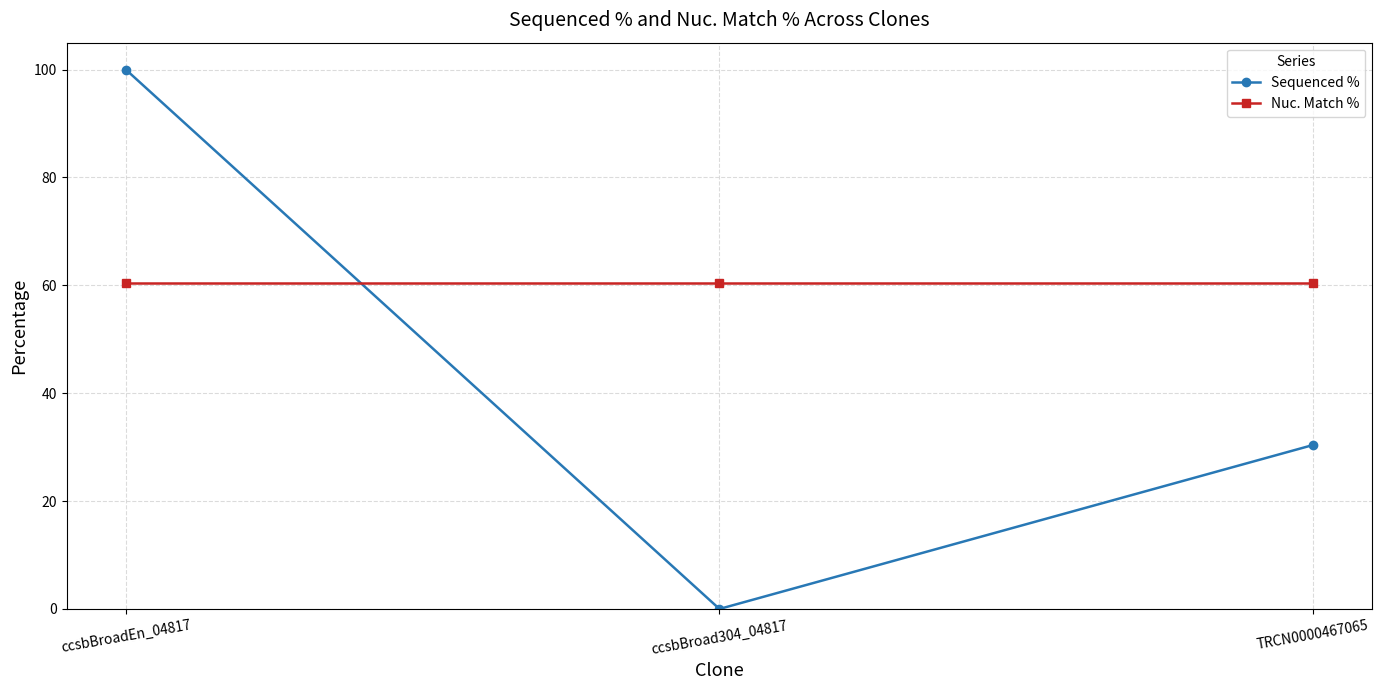

At which category does the chart reach its minimum across all series?

ccsbBroad304_04817